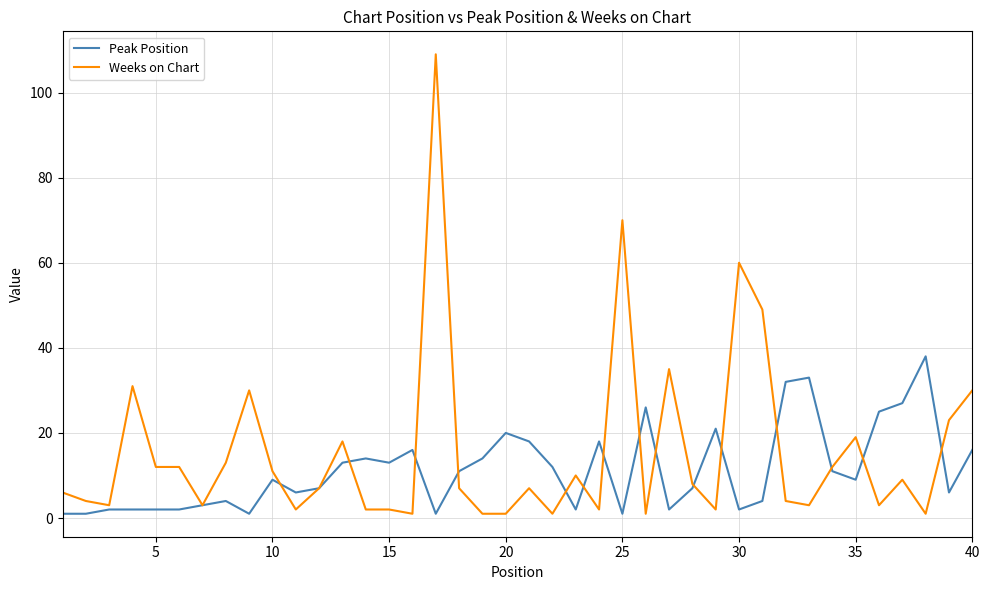

Rank the series by their maximum value, from highest to lowest.

Weeks on Chart, Peak Position